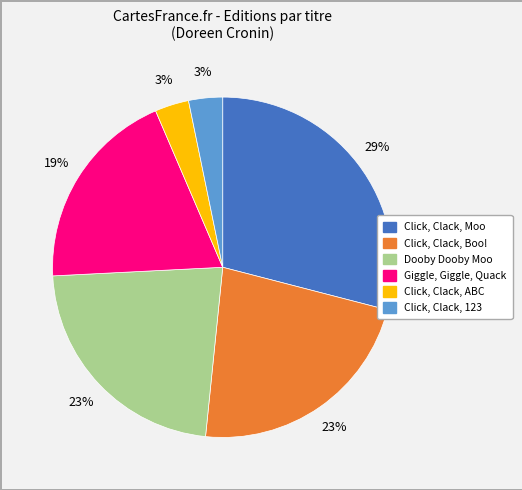

Combined, do Click, Clack, ABC and Click, Clack, 123 account for over 50%?

No